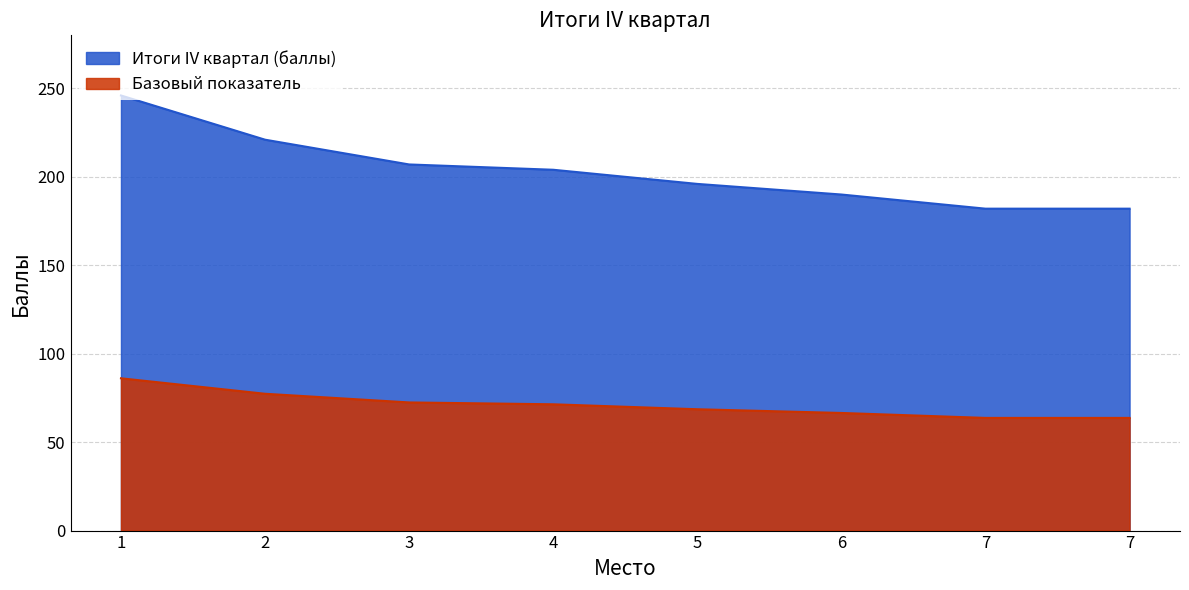

True or false: the data has more than 2 interior local peaks.

False